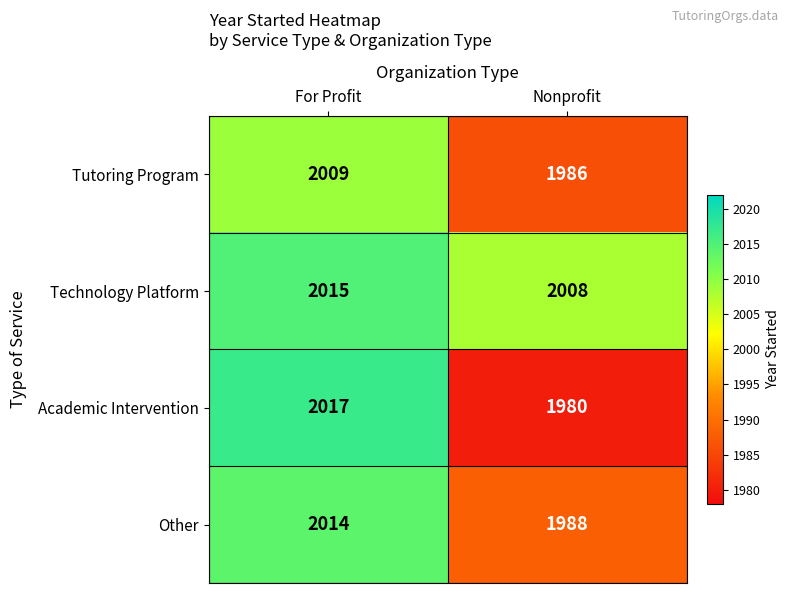

Which series has the widest spread of values?

Academic Intervention